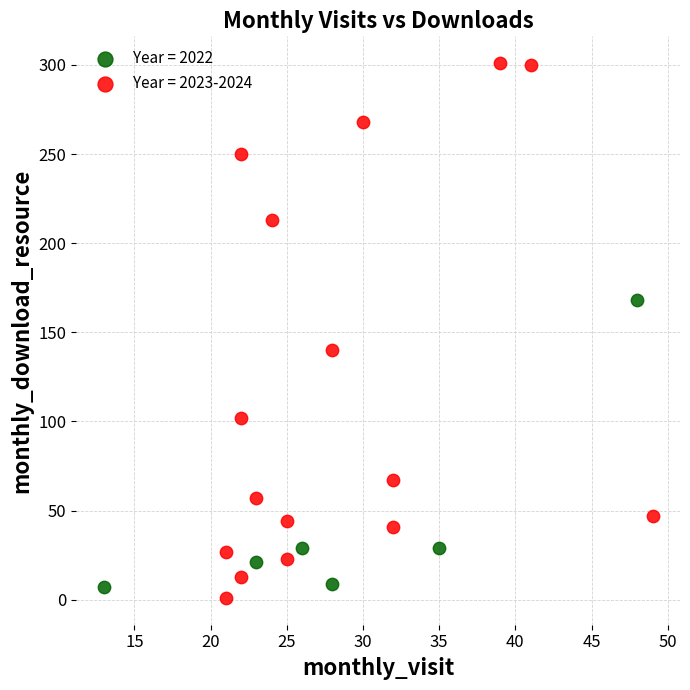

Which series contains the lowest Y value?

Year = 2023-2024